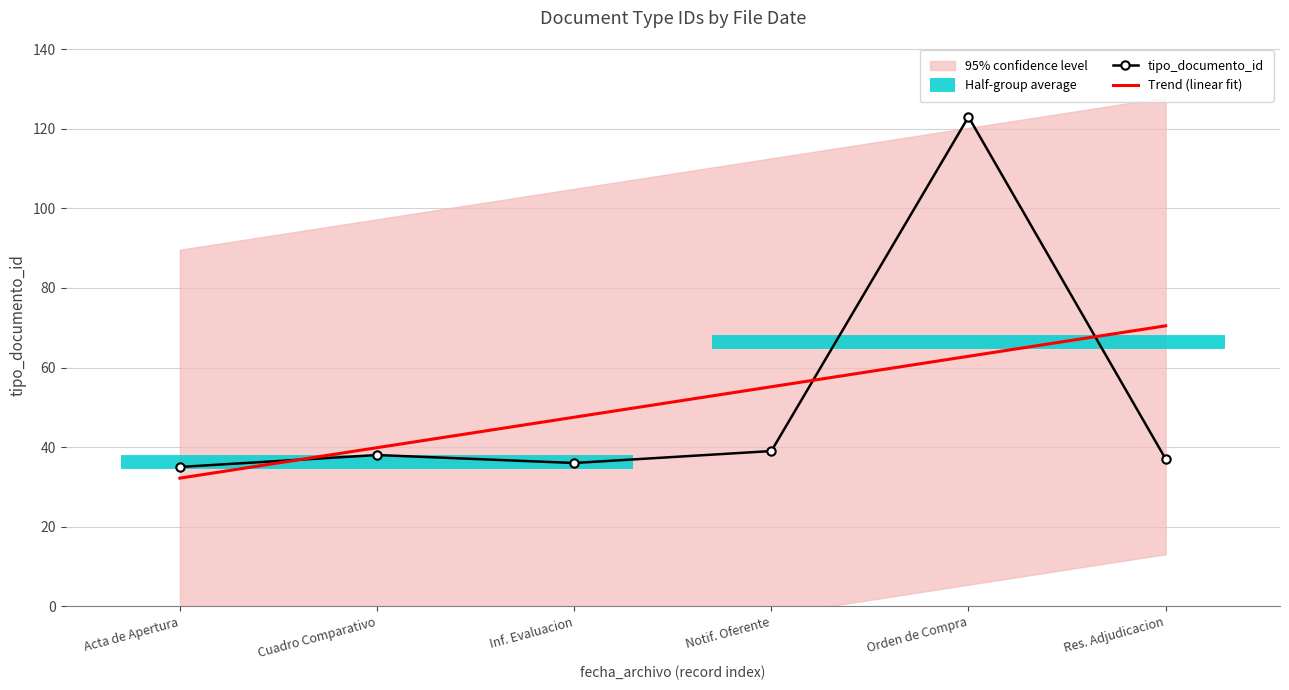

What position from the left is Inf. Evaluacion?

3